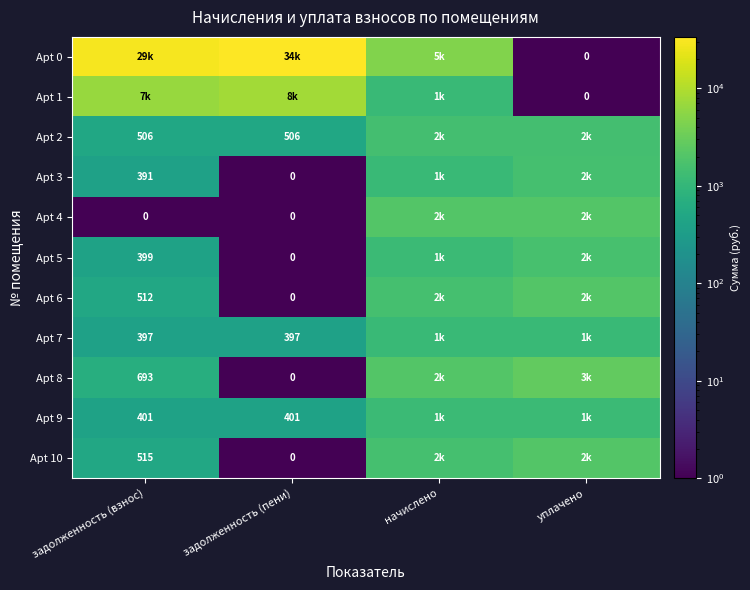

The value of Apt 8 at начислено is 548.4. True or false?

False